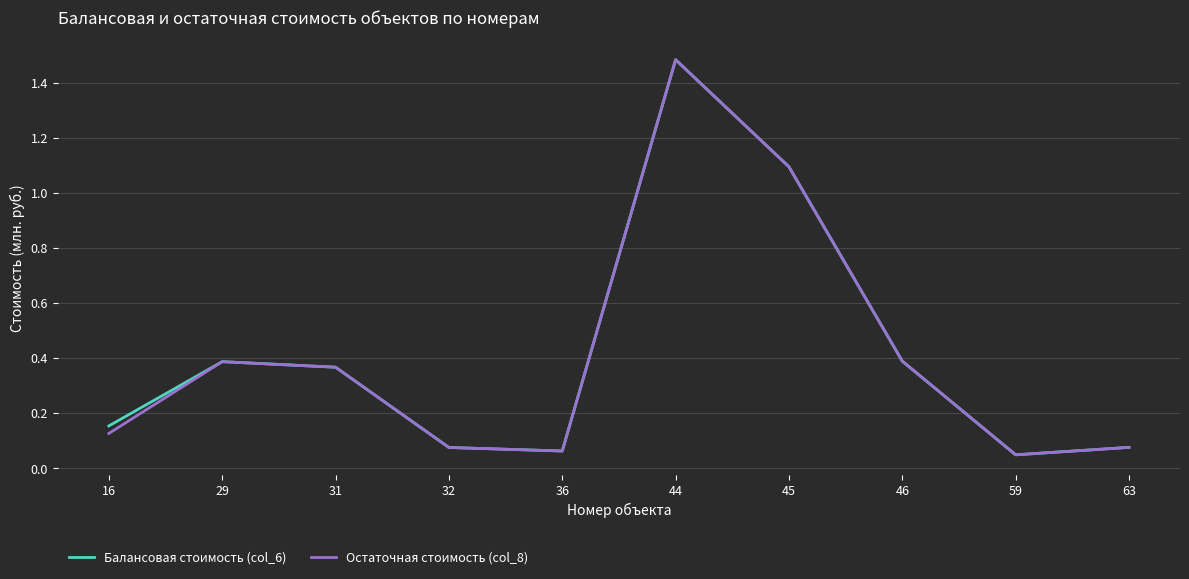

Between 16 and 29, which series saw the biggest shift?

Остаточная стоимость (col_8)